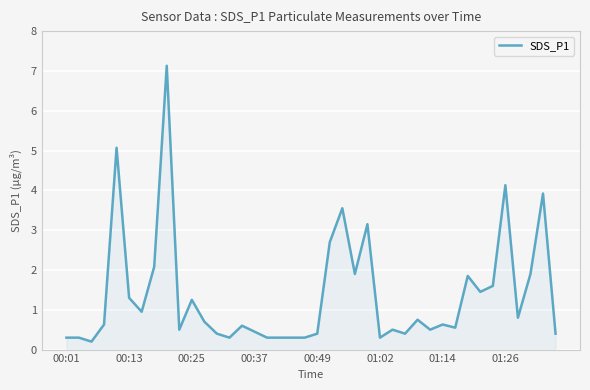

What is the difference between the maximum and minimum values?

6.9